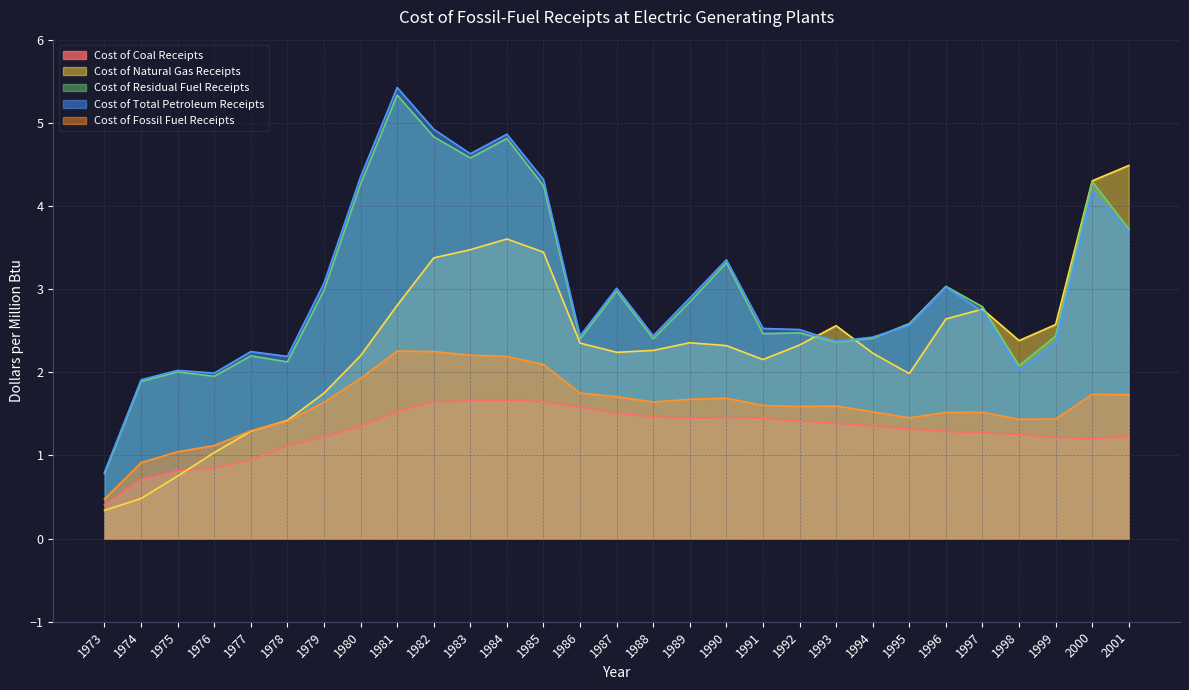

How many times do Cost of Coal Receipts and Cost of Natural Gas Receipts cross each other?

1